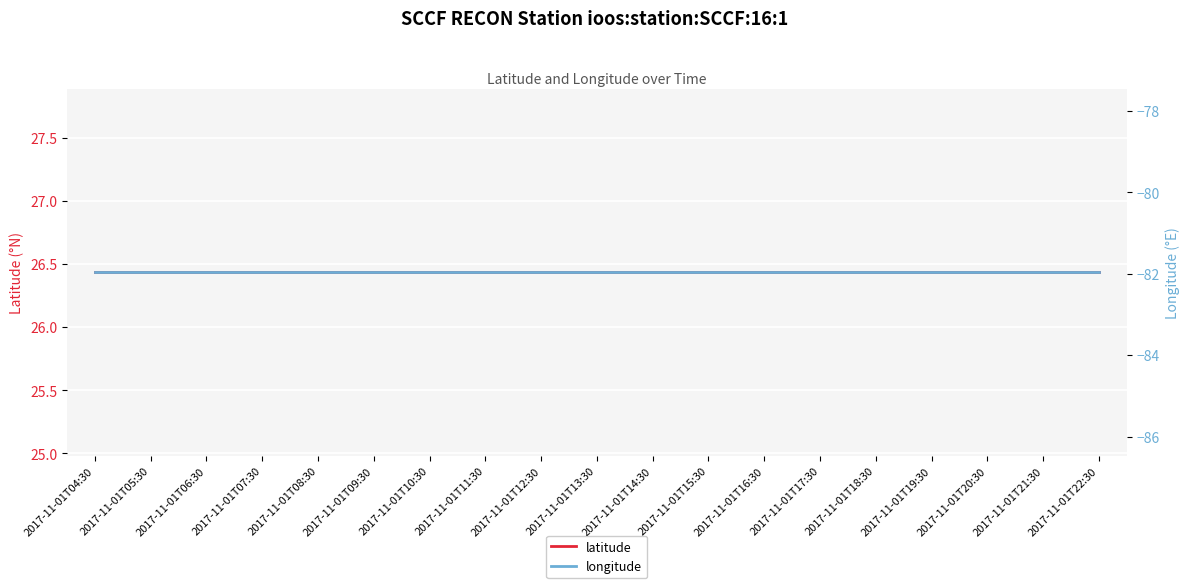

Reading right to left, extract all data points from this chart.

latitude: 26.4	26.4	26.4	26.4	26.4	26.4	26.4	26.4	26.4	26.4	26.4	26.4	26.4	26.4	26.4	26.4	26.4	26.4	26.4
longitude: -82.0	-82.0	-82.0	-82.0	-82.0	-82.0	-82.0	-82.0	-82.0	-82.0	-82.0	-82.0	-82.0	-82.0	-82.0	-82.0	-82.0	-82.0	-82.0